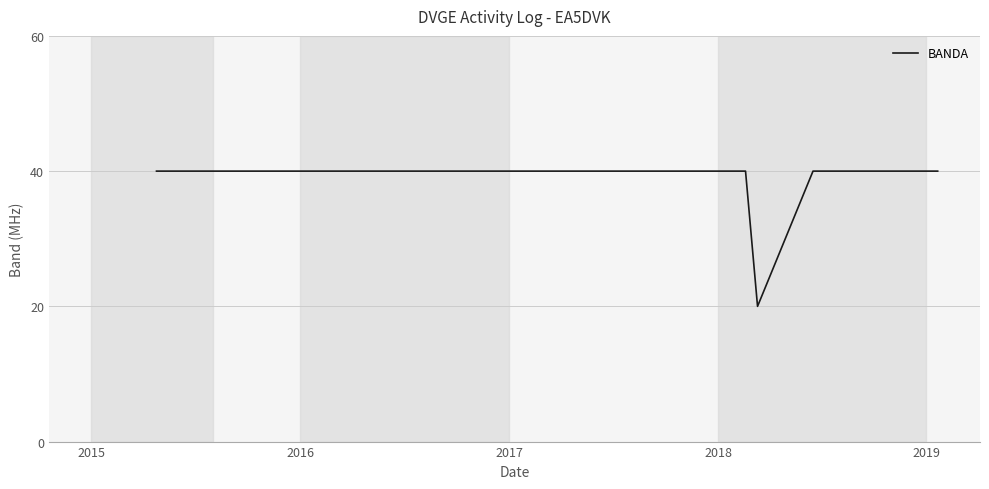

What is the minimum value shown in the chart?

20